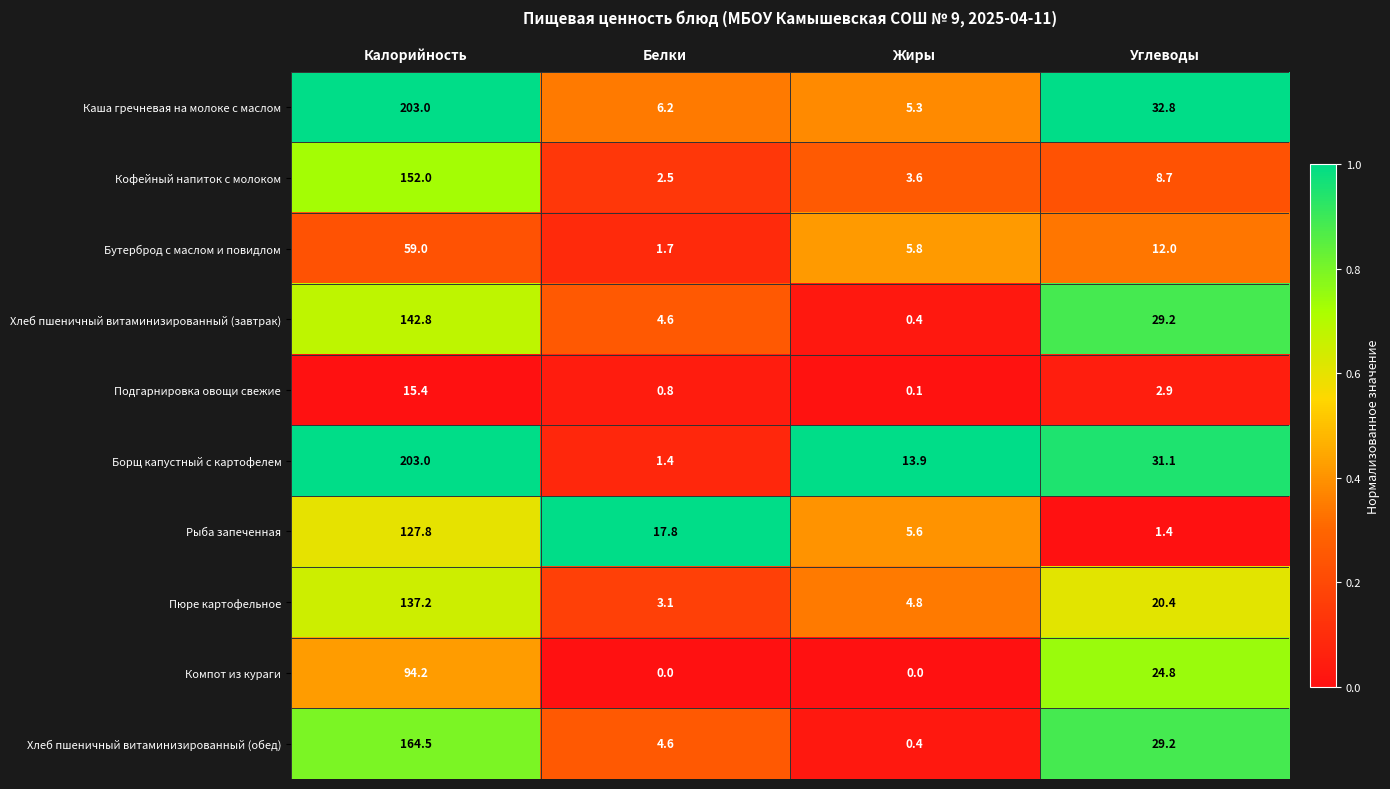

What is the difference between the maximum and minimum values in the Рыба запеченная series?

126.4